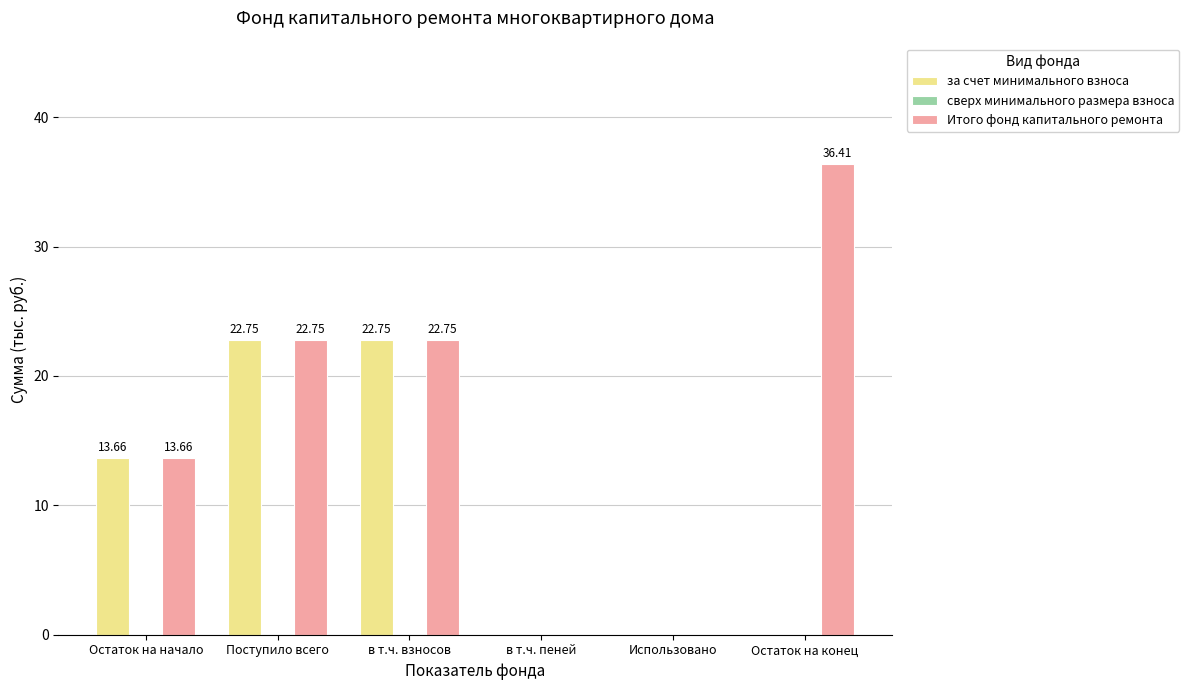

What is the average value of the за счет минимального взноса series?

9.9